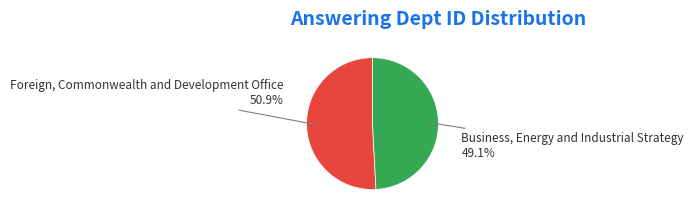

Does any single category account for the majority?

Yes